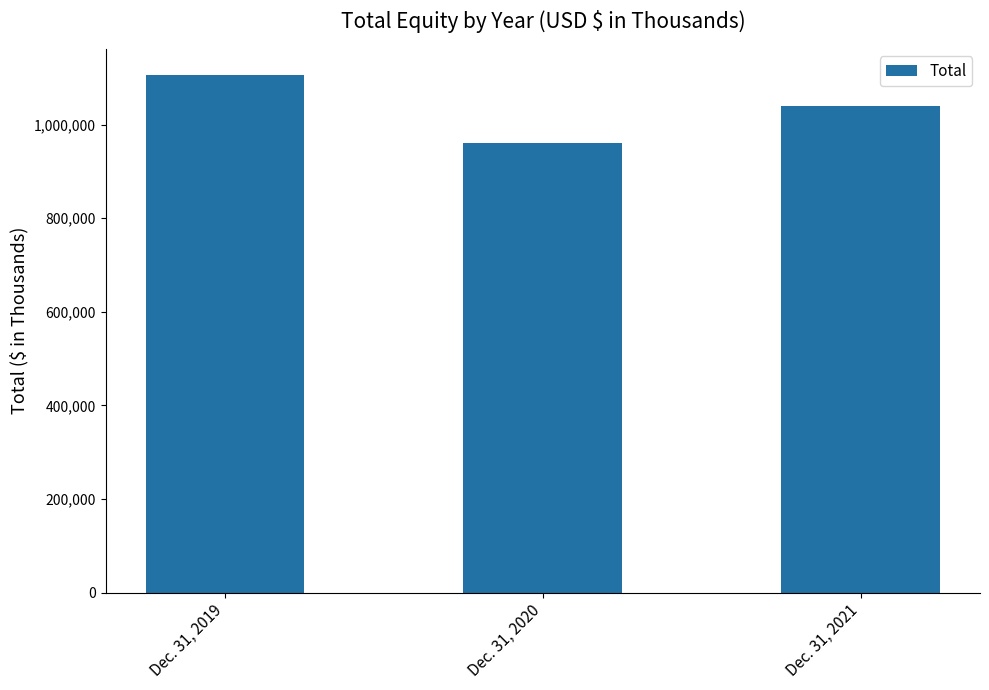

At which label is the value closest to 1034058?

Dec. 31, 2021